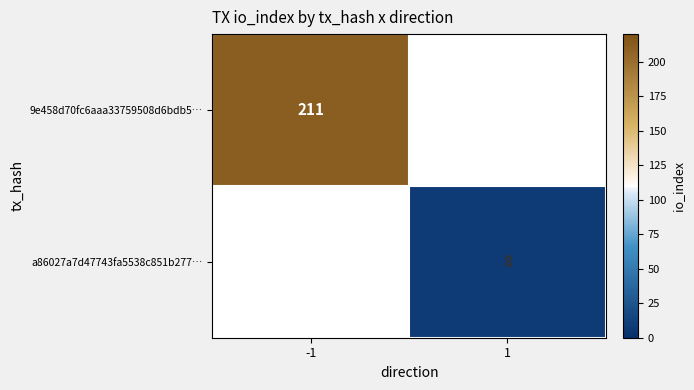

True or false: 9e458d70fc6aaa33759508d6bdb5… has a value of 51 at -1.

False